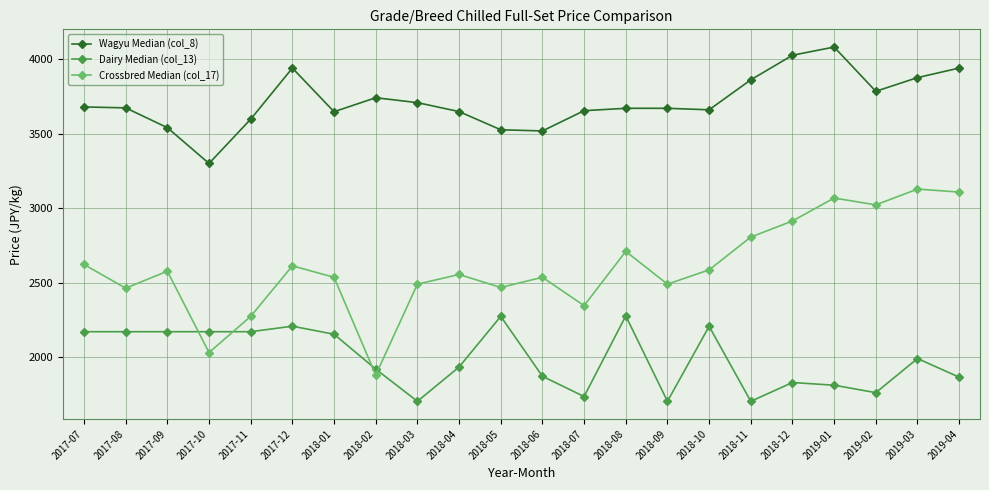

What is the highest value of the Wagyu Median (col_8) series?

4083